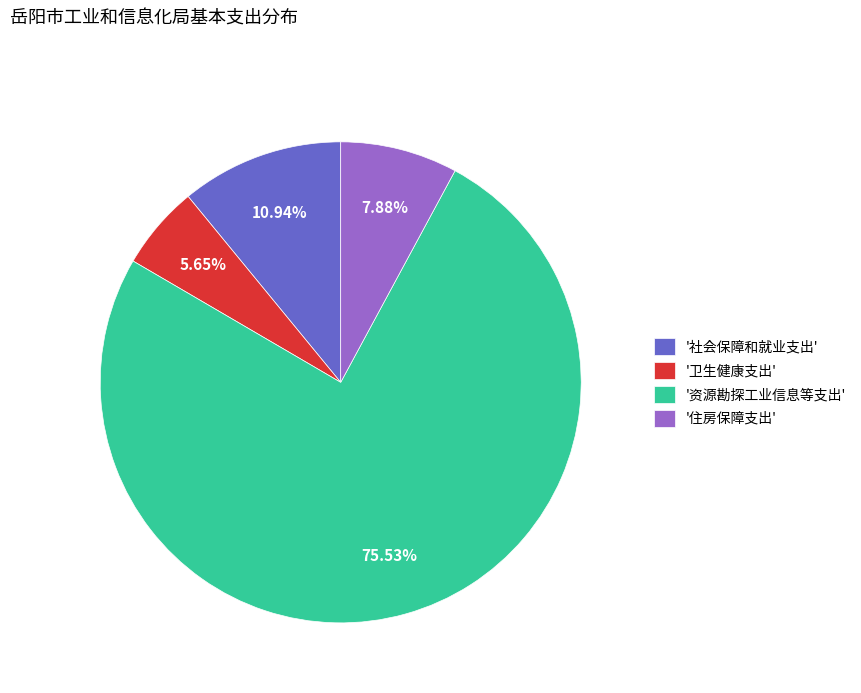

Is the sum of '卫生健康支出' and '资源勘探工业信息等支出' greater than half?

Yes